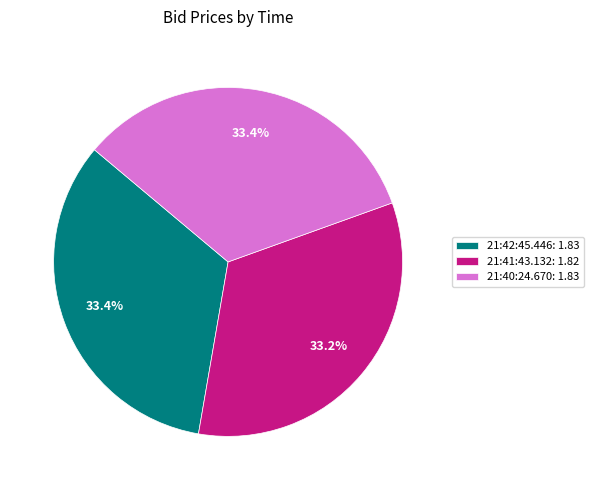

Approximately how many times larger is the value at 21:41:43.132: 1.82 compared to 21:42:45.446: 1.83?

1.0